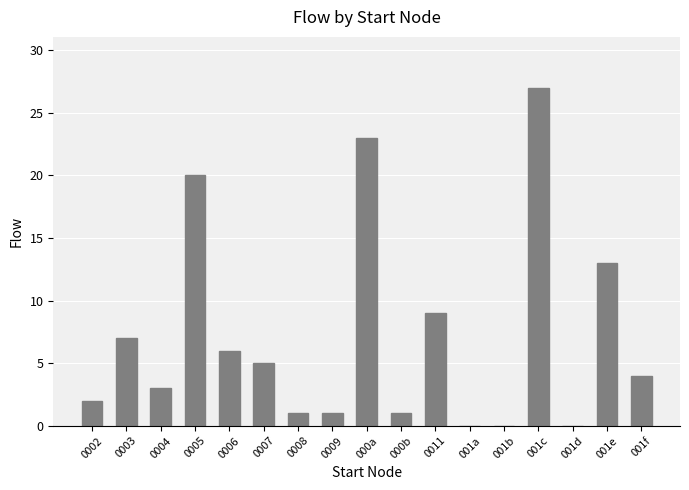

Between 000b and 0004, which is larger?

0004